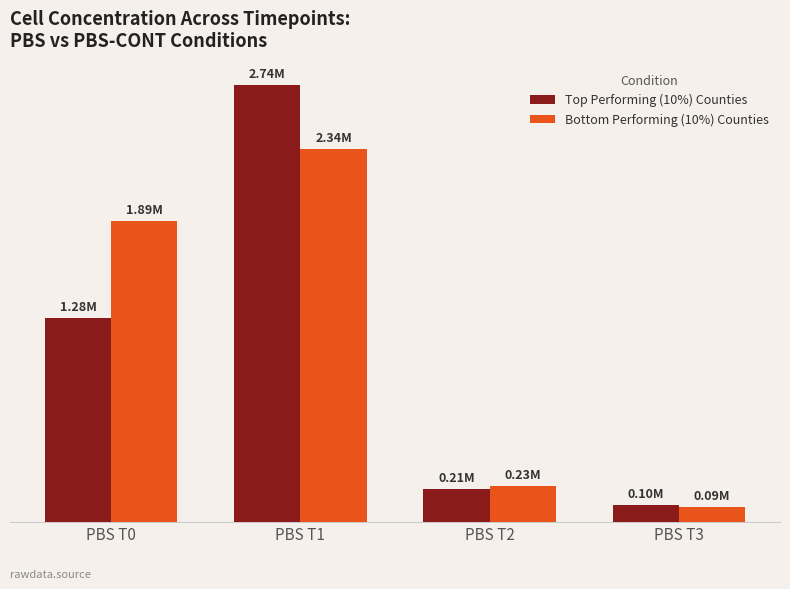

Reading right to left, extract all data points from this chart.

Top Performing (10%) Counties: PBS T3=103251.4	PBS T2=206185.6	PBS T1=2741237.1	PBS T0=1276130.1
Bottom Performing (10%) Counties: PBS T3=93447.3	PBS T2=225326.8	PBS T1=2337063.5	PBS T0=1889046.1